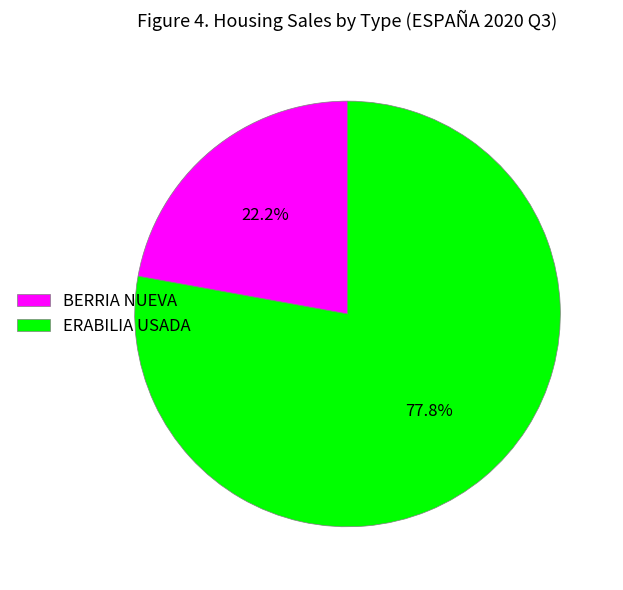

Is it true that BERRIA NUEVA is 22% of the pie?

True